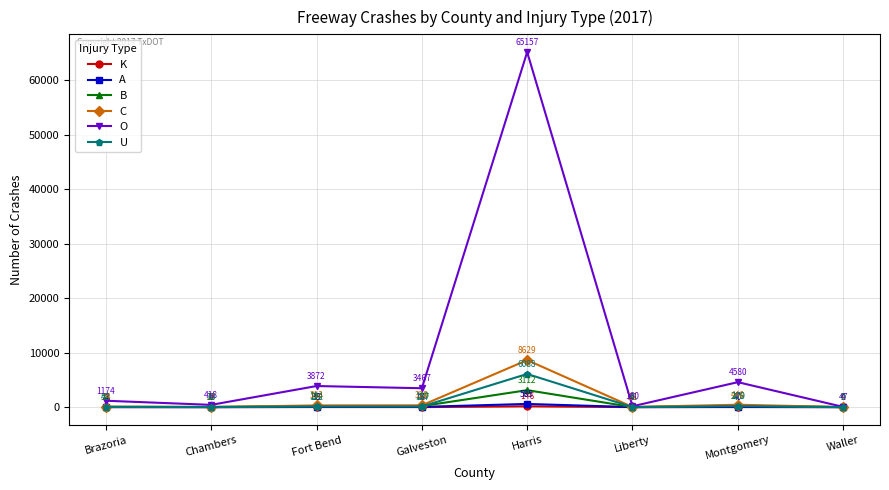

What are all the series names shown in the legend?

K, A, B, C, O, U